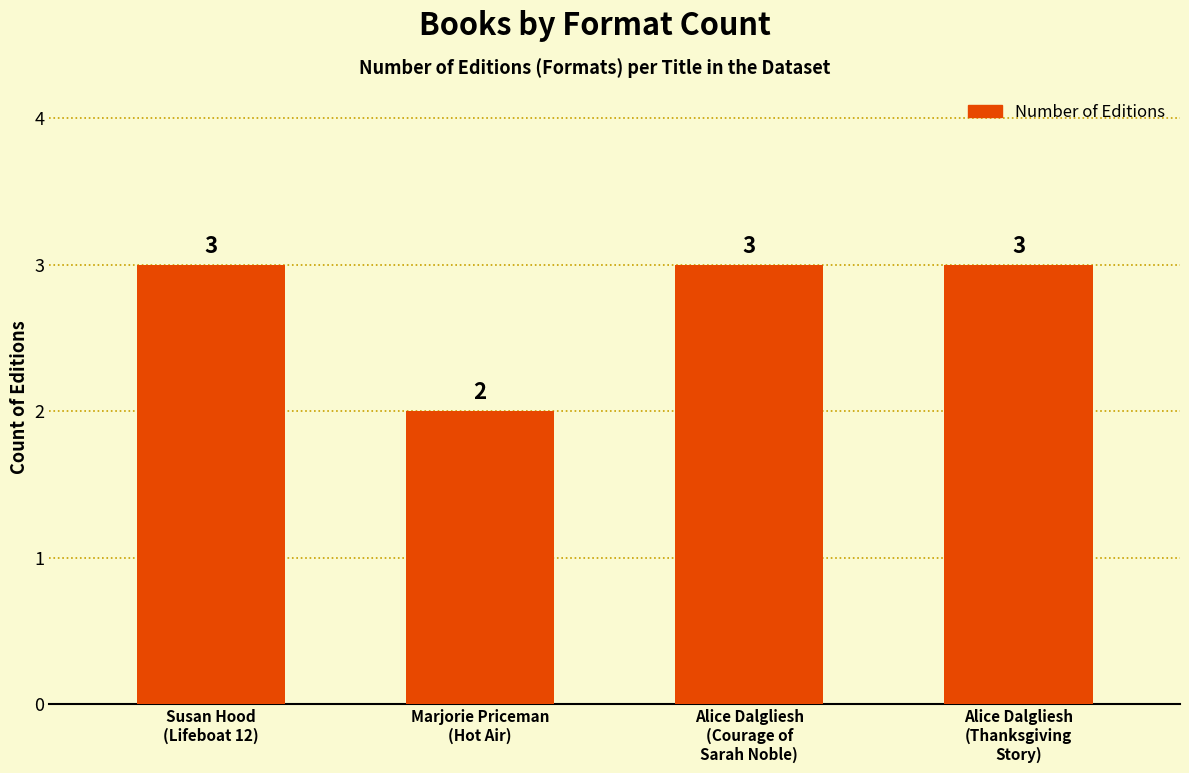

Which has a higher value, Marjorie Priceman
(Hot Air) or Susan Hood
(Lifeboat 12)?

Susan Hood
(Lifeboat 12)